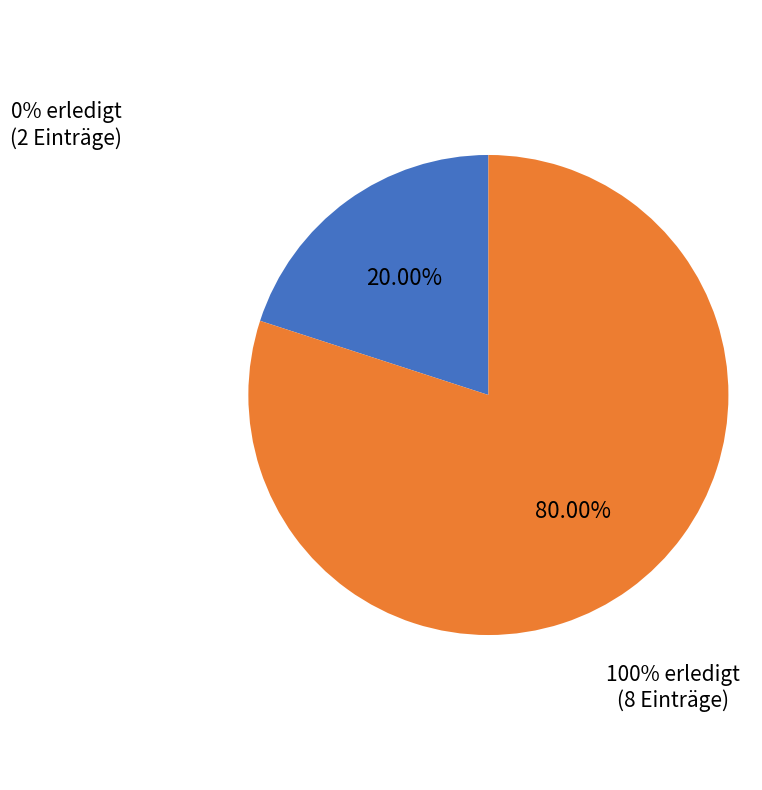

Combined, do 100% erledigt (8 Einträge) and 0% erledigt (2 Einträge) account for over 50%?

Yes